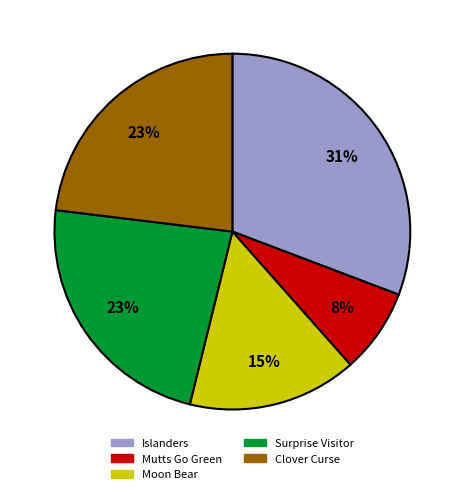

To the nearest percent, what is the difference between the largest and smallest slice percentages?

23%